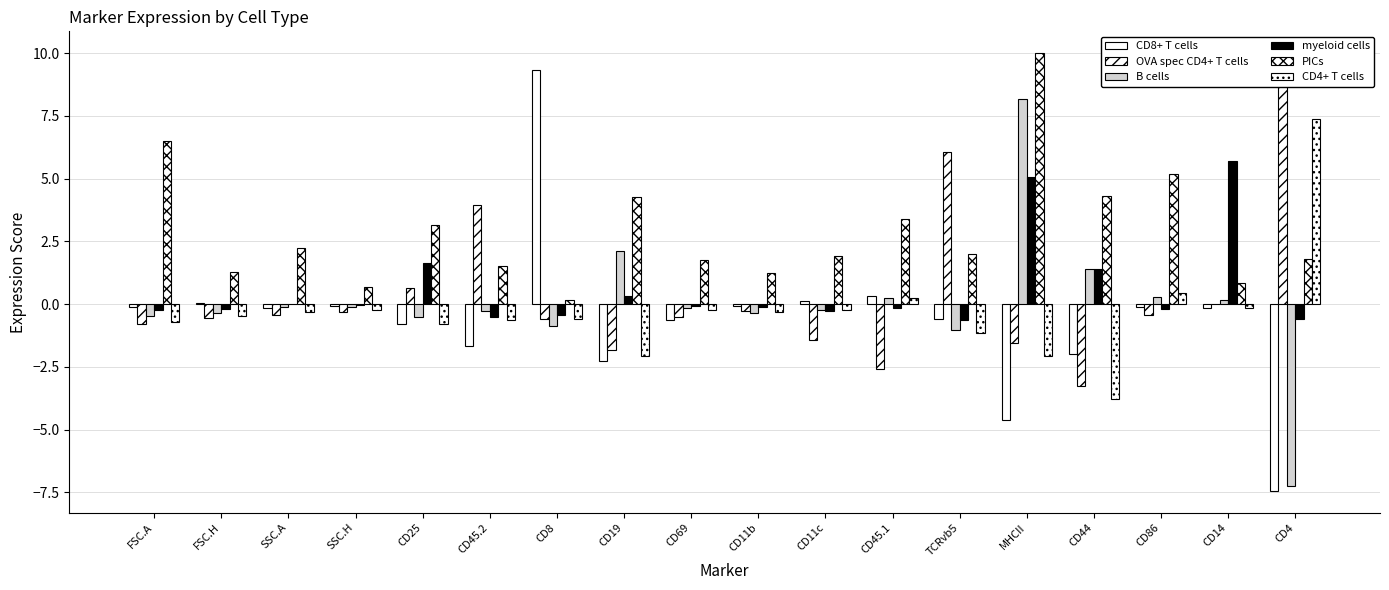

What is the difference between the CD8+ T cells values at CD45.1 and FSC.A?

0.5